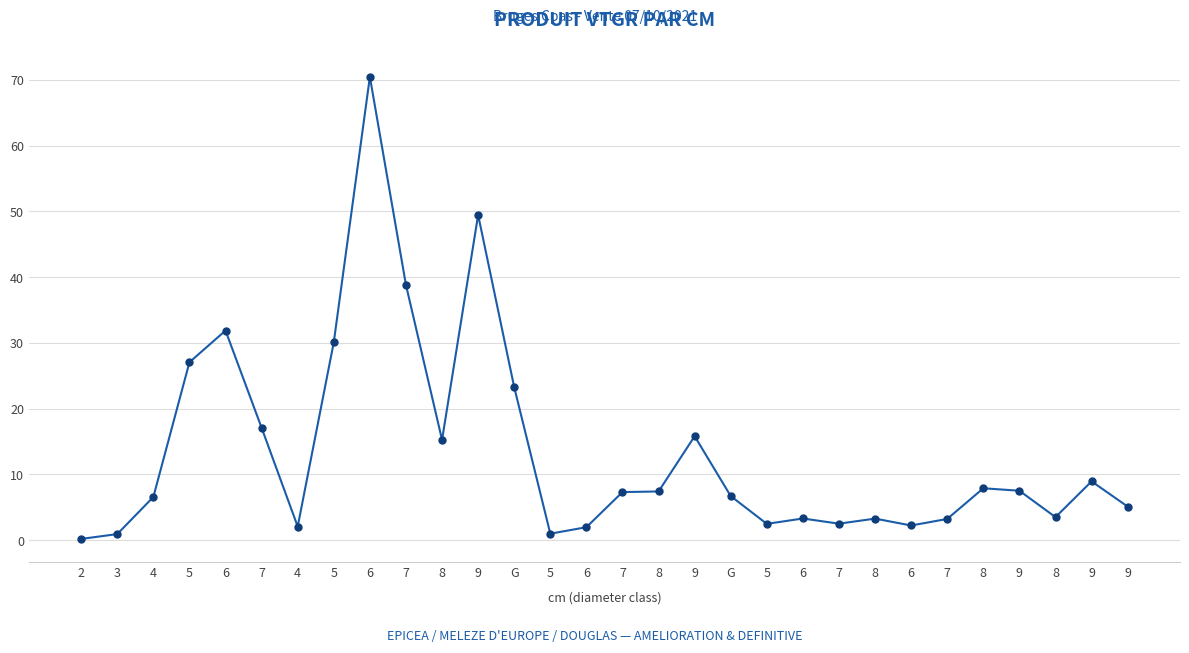

Does the chart have visible grid lines?

Yes